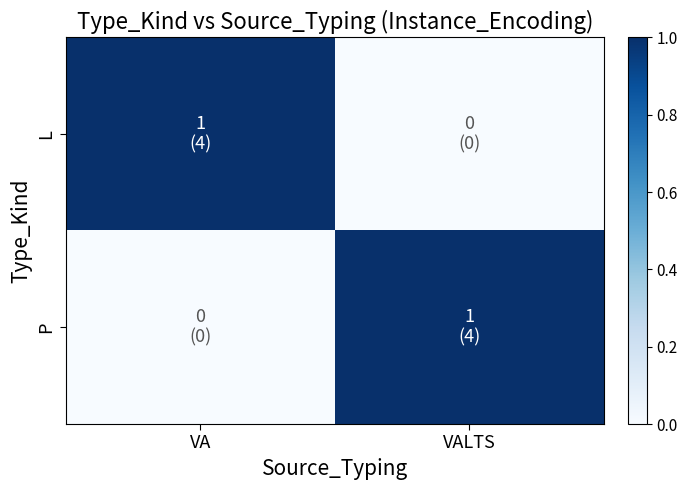

Rank the series at VA from lowest to highest value.

P, L